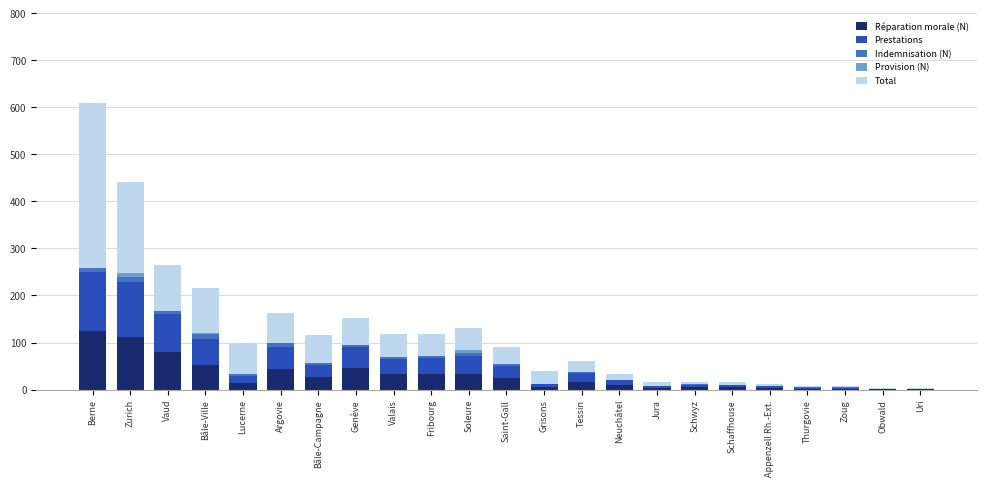

Are the bars grouped side by side (vs. stacked)?

No